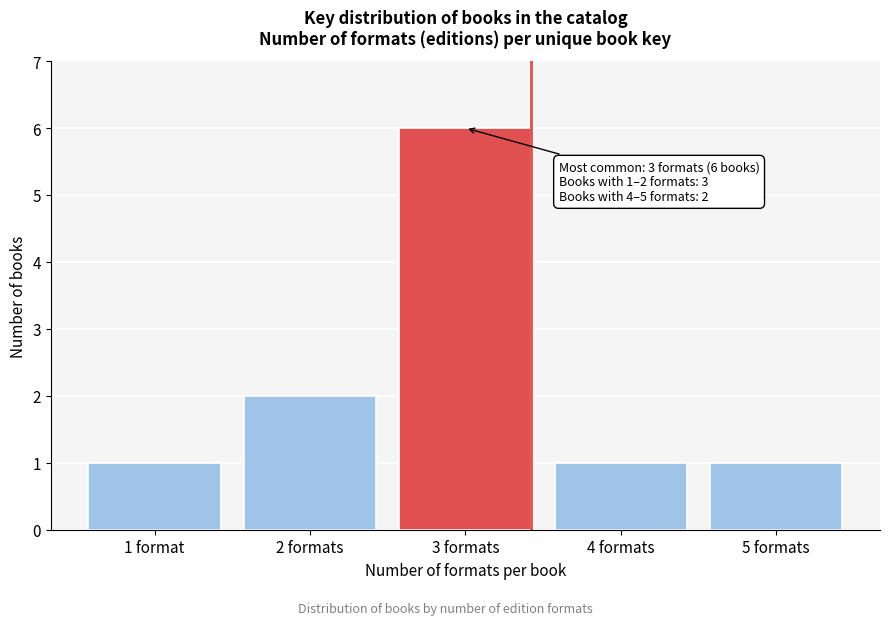

Reading right to left, list all the values displayed in this chart.

1	1	6	2	1